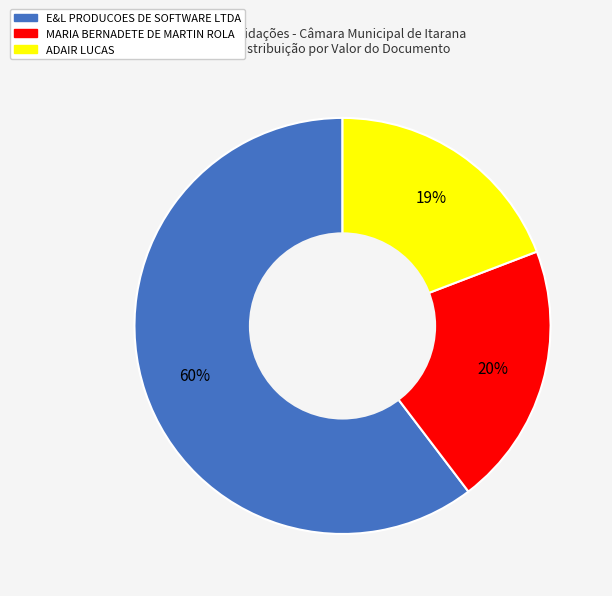

Approximately how many times larger is the value at ADAIR LUCAS compared to MARIA BERNADETE DE MARTIN ROLA?

0.9